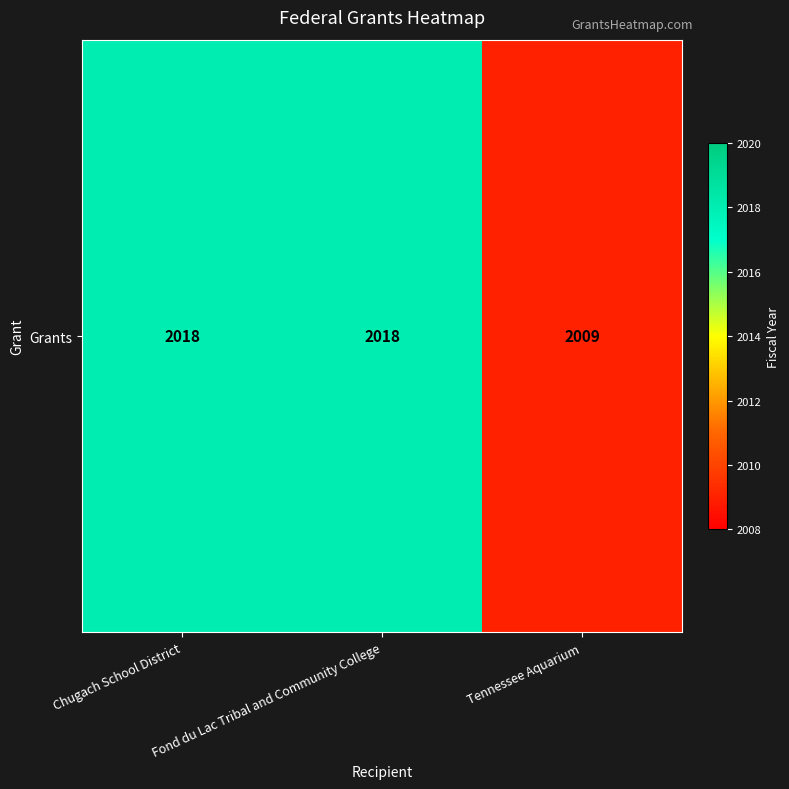

At which label is the value closest to 2013?

Tennessee Aquarium